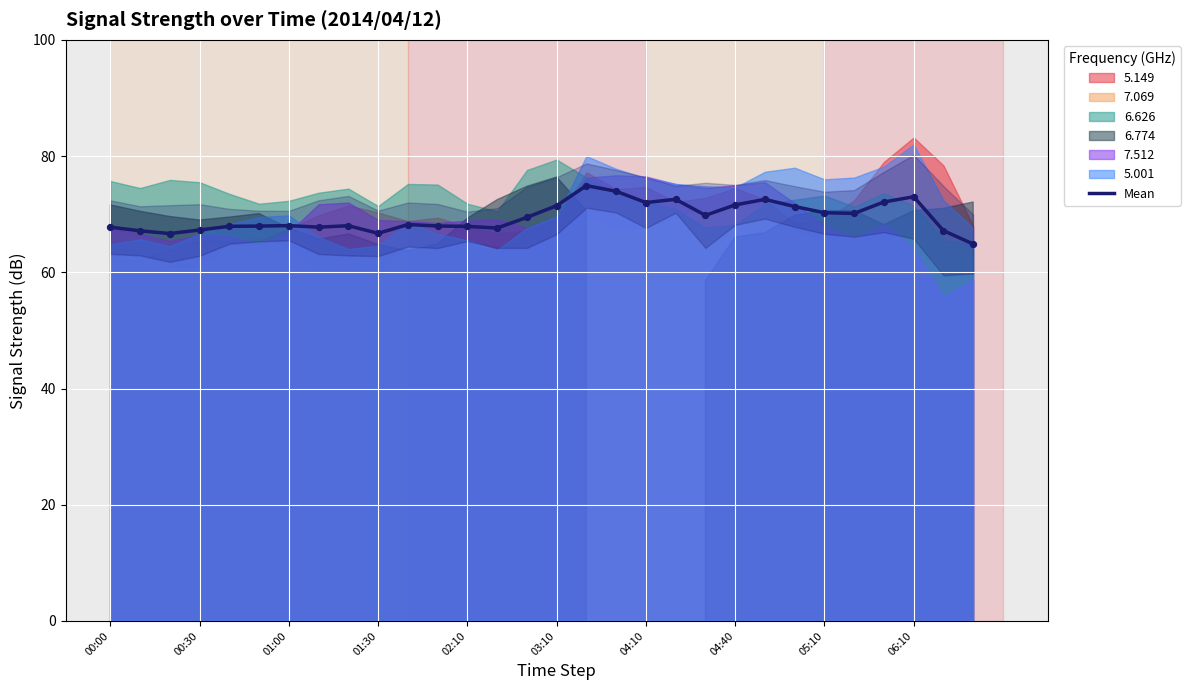

Is it true that Mean equals 32.7 at 00:30?

False